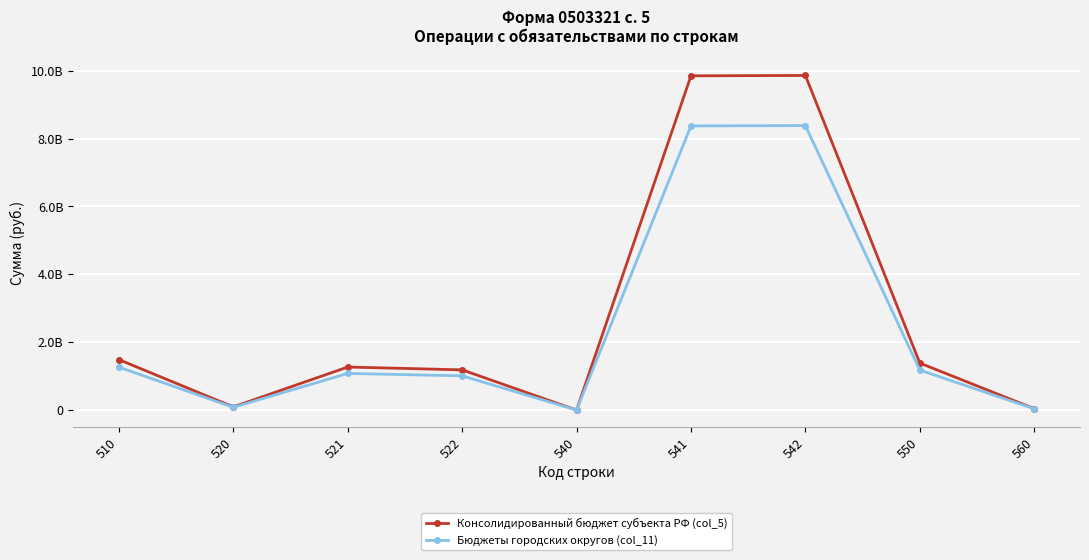

At which category is the sum across all series the highest?

542